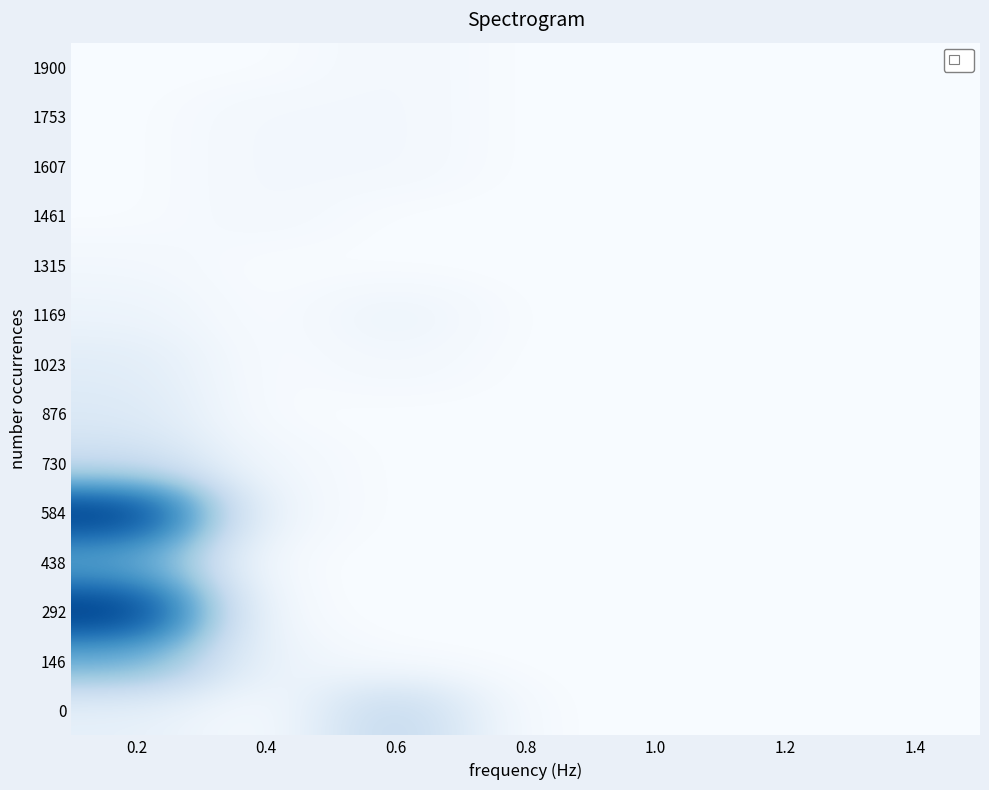

Reading left to right, transcribe all the data shown in this chart.

0: 0.2=3	0.4=0	0.6=10	0.8=0	1.0=0	1.2=0	1.4=0
146: 0.2=18	0.4=2	0.6=0	0.8=0	1.0=0	1.2=0	1.4=0
292: 0.2=36	0.4=0	0.6=0	0.8=0	1.0=0	1.2=0	1.4=0
438: 0.2=19	0.4=0	0.6=0	0.8=0	1.0=0	1.2=0	1.4=0
584: 0.2=36	0.4=1	0.6=0	0.8=0	1.0=0	1.2=0	1.4=0
730: 0.2=8	0.4=1	0.6=0	0.8=0	1.0=0	1.2=0	1.4=0
876: 0.2=5	0.4=0	0.6=0	0.8=0	1.0=0	1.2=0	1.4=0
1023: 0.2=4	0.4=0	0.6=1	0.8=0	1.0=0	1.2=0	1.4=0
1169: 0.2=2	0.4=0	0.6=2	0.8=0	1.0=0	1.2=0	1.4=0
1315: 0.2=1	0.4=0	0.6=0	0.8=0	1.0=0	1.2=0	1.4=0
1461: 0.2=0	0.4=1	0.6=0	0.8=0	1.0=0	1.2=0	1.4=0
1607: 0.2=0	0.4=1	0.6=1	0.8=0	1.0=0	1.2=0	1.4=0
1753: 0.2=0	0.4=1	0.6=1	0.8=0	1.0=0	1.2=0	1.4=0
1900: 0.2=0	0.4=0	0.6=1	0.8=0	1.0=0	1.2=0	1.4=0